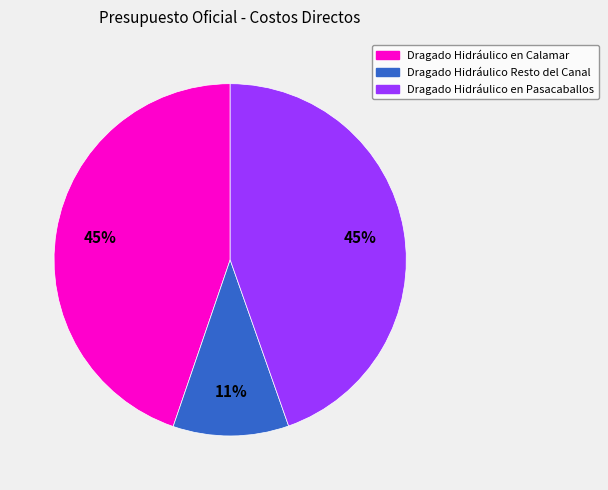

Which slice is the smallest?

Dragado Hidráulico Resto del Canal